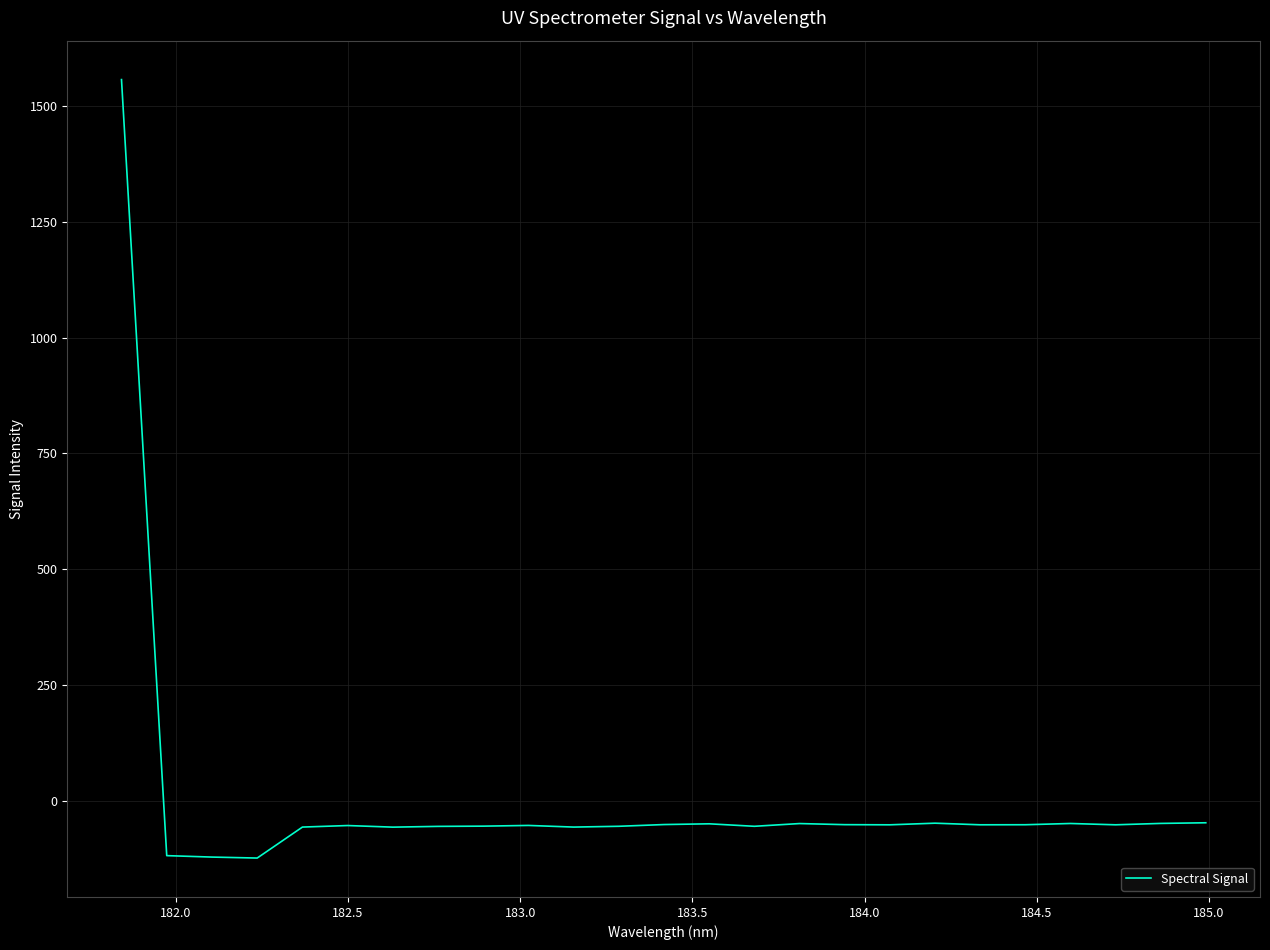

What is the difference between the maximum and minimum values?

1679.1